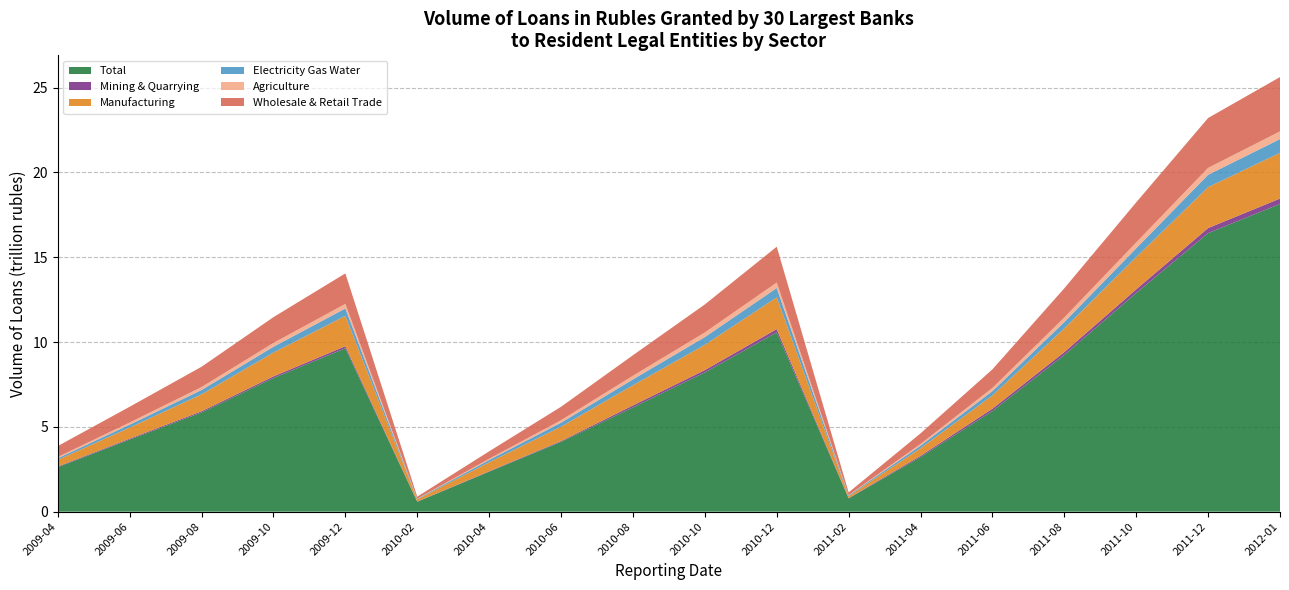

How many interior local valleys does the Mining & Quarrying series have?

2